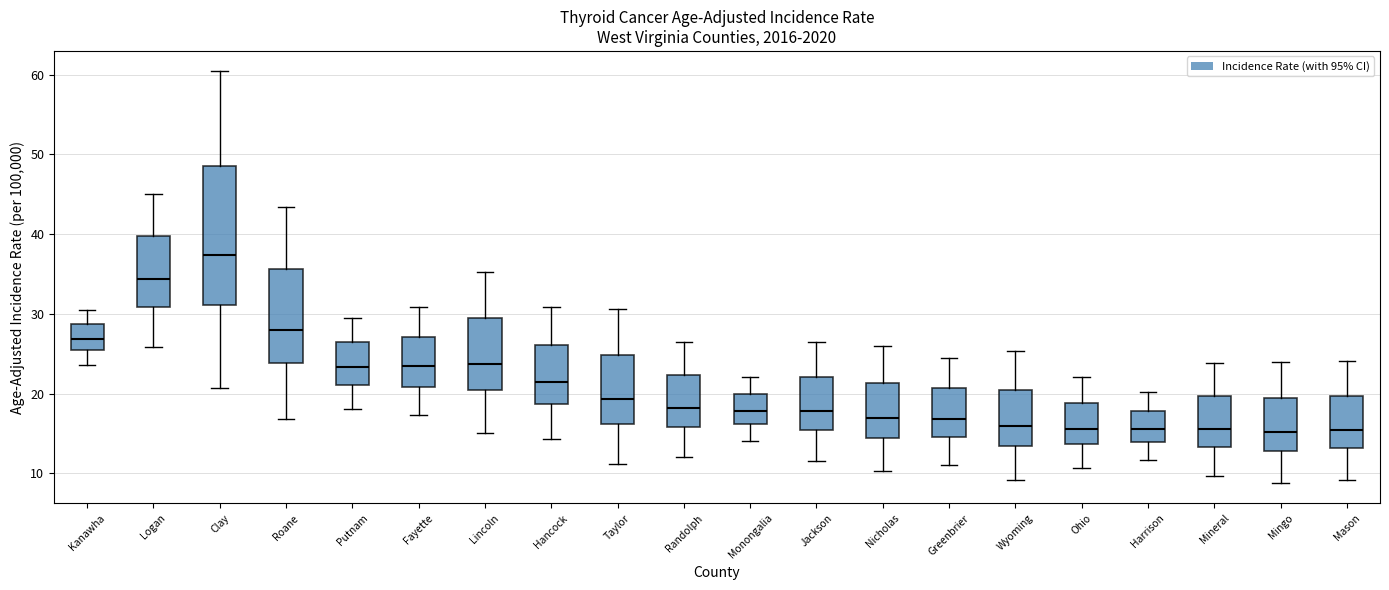

Where does the lower whisker of the box for Putnam end on the y-axis? The values are not printed on the chart, so give them approximately, as read against the axis.

18